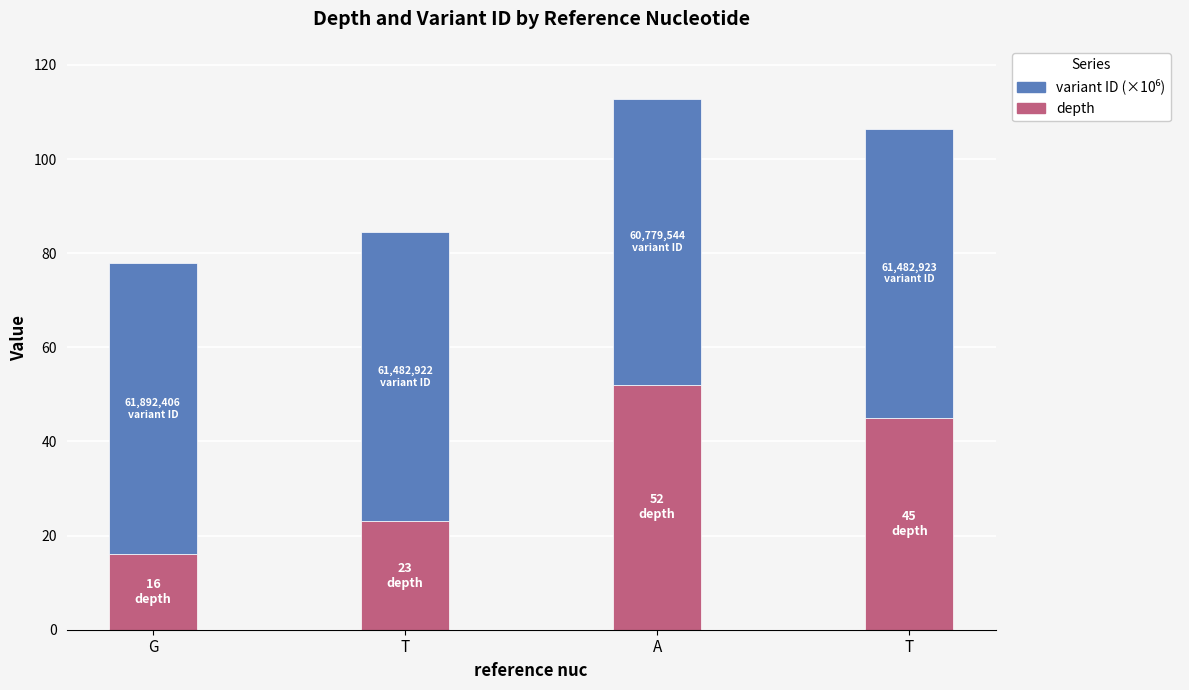

At how many categories does at least one series exceed 41?

4